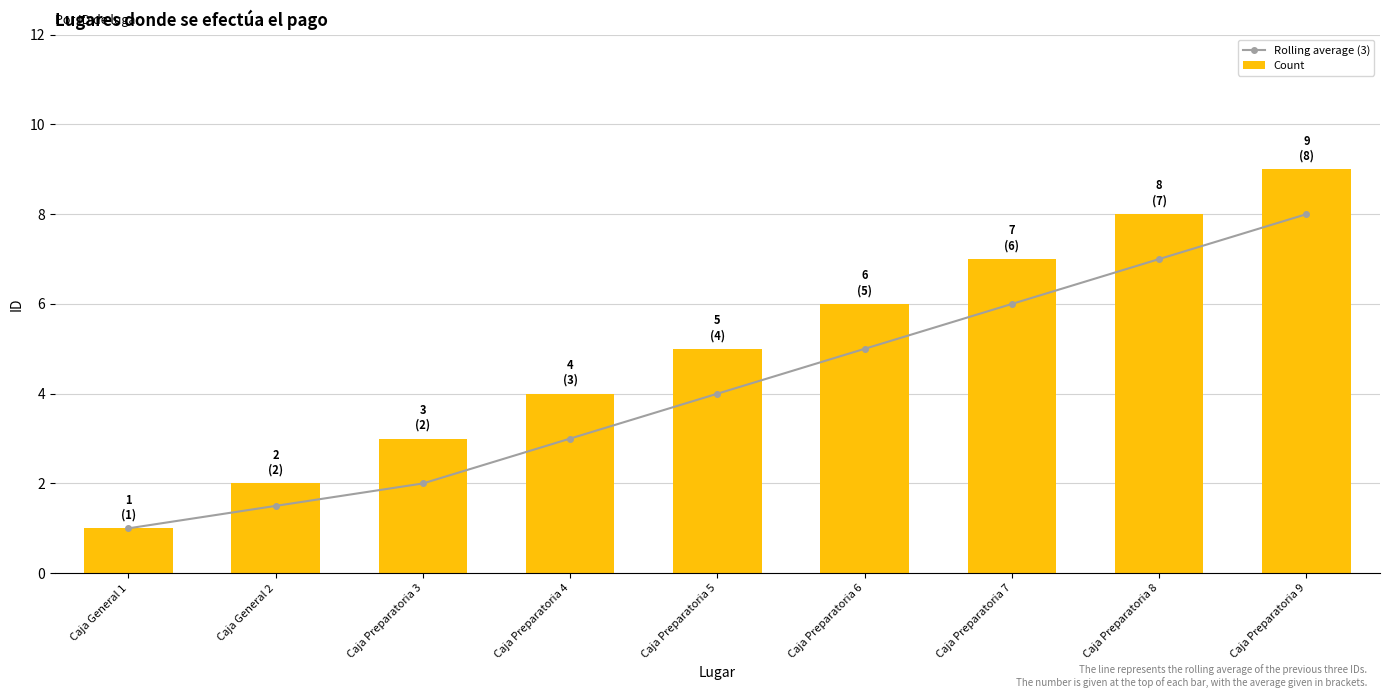

How many values in the Rolling average (3) series are below 4?

4